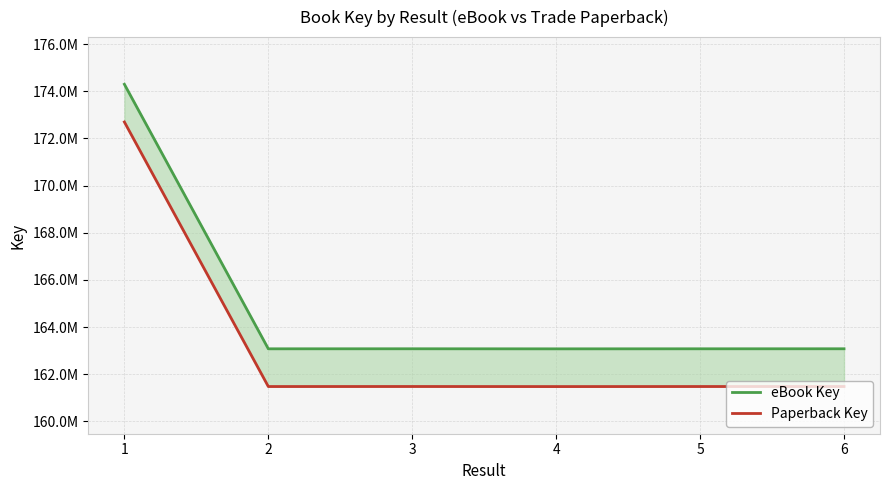

At 5, list the series in order from smallest to largest.

Paperback Key, eBook Key